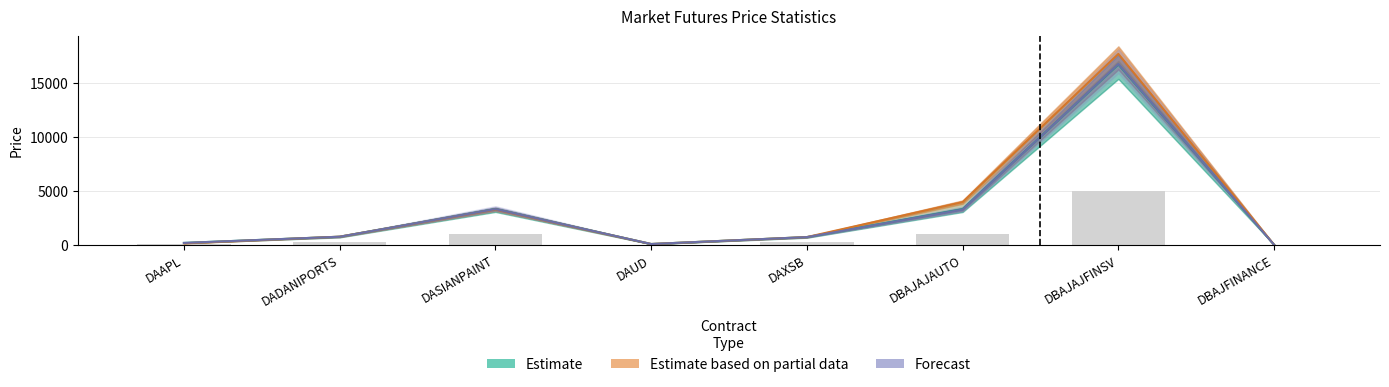

Which has a higher value, DADANIPORTS or DASIANPAINT?

DASIANPAINT